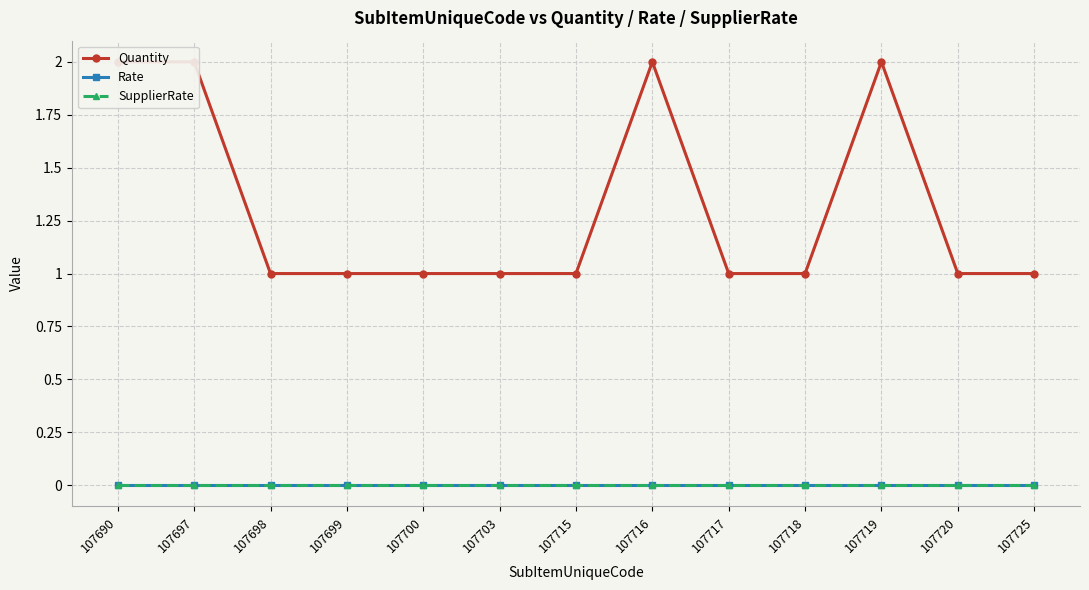

Which has a higher value, 107720 or 107717?

107720